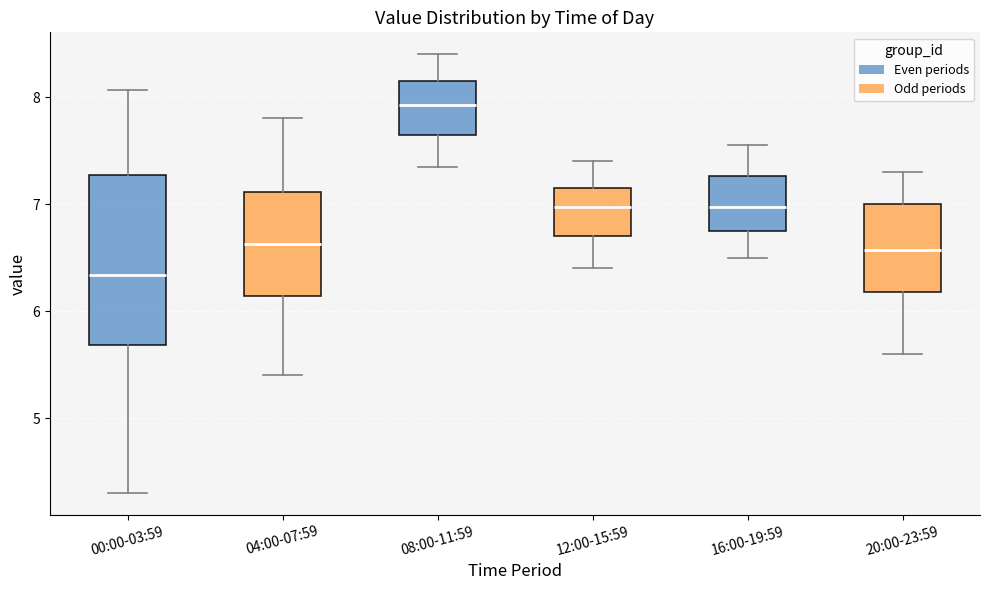

Reading left to right, transcribe this box plot: for each box, give where its median line is, the range the box spans, and where its two whiskers end, as read against the y-axis. The values are not printed on the chart, so give them approximately, as read against the axis.

00:00-03:59: median 6.3, box 5.7 to 7.3, whiskers 4.3 to 8.1
04:00-07:59: median 6.6, box 6.1 to 7.1, whiskers 5.4 to 7.8
08:00-11:59: median 7.9, box 7.7 to 8.2, whiskers 7.4 to 8.4
12:00-15:59: median 7.0, box 6.7 to 7.2, whiskers 6.4 to 7.4
16:00-19:59: median 7.0, box 6.8 to 7.3, whiskers 6.5 to 7.6
20:00-23:59: median 6.6, box 6.2 to 7.0, whiskers 5.6 to 7.3